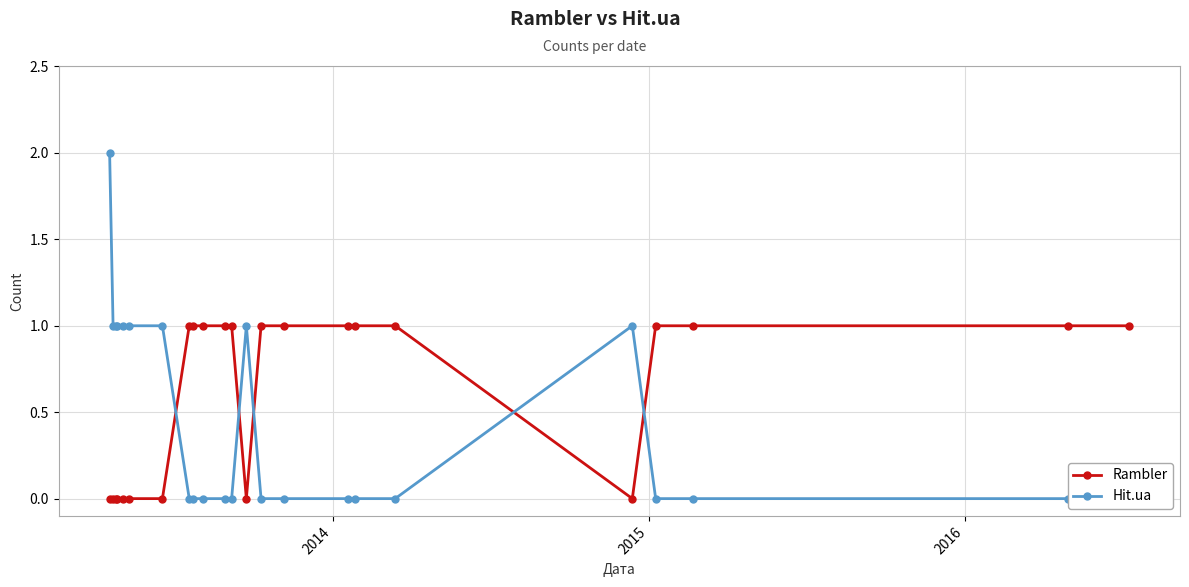

At how many categories does at least one series exceed 0?

23